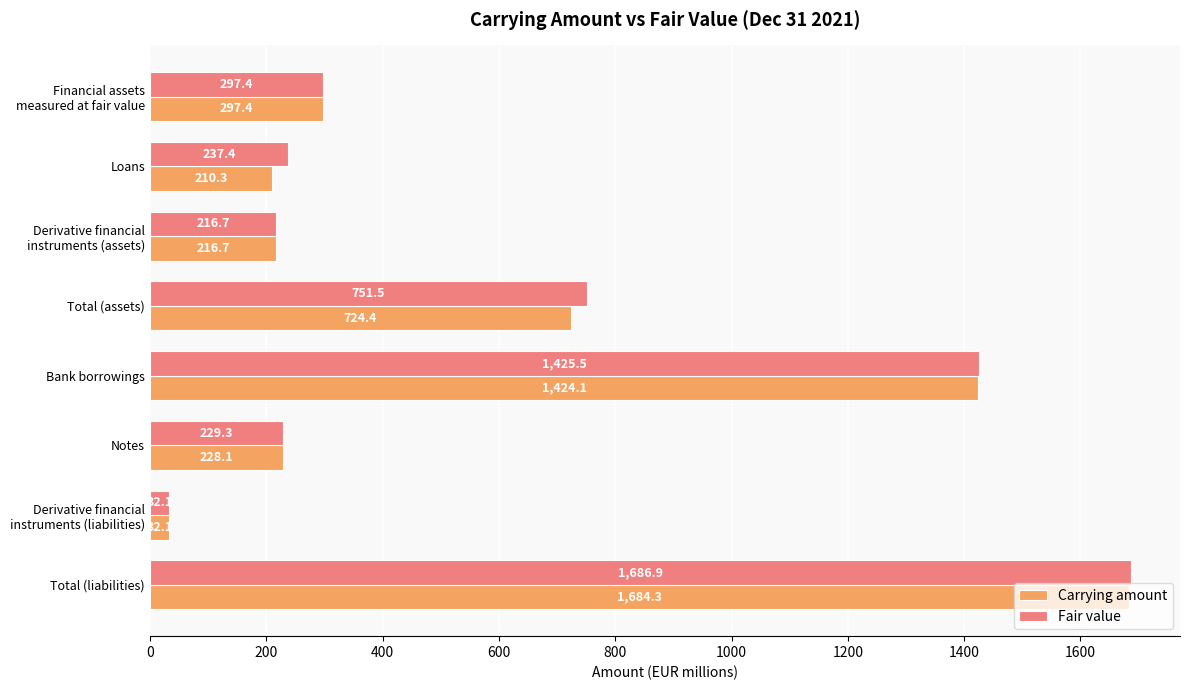

The Carrying amount series shows 289.8 at Loans. True or false?

False